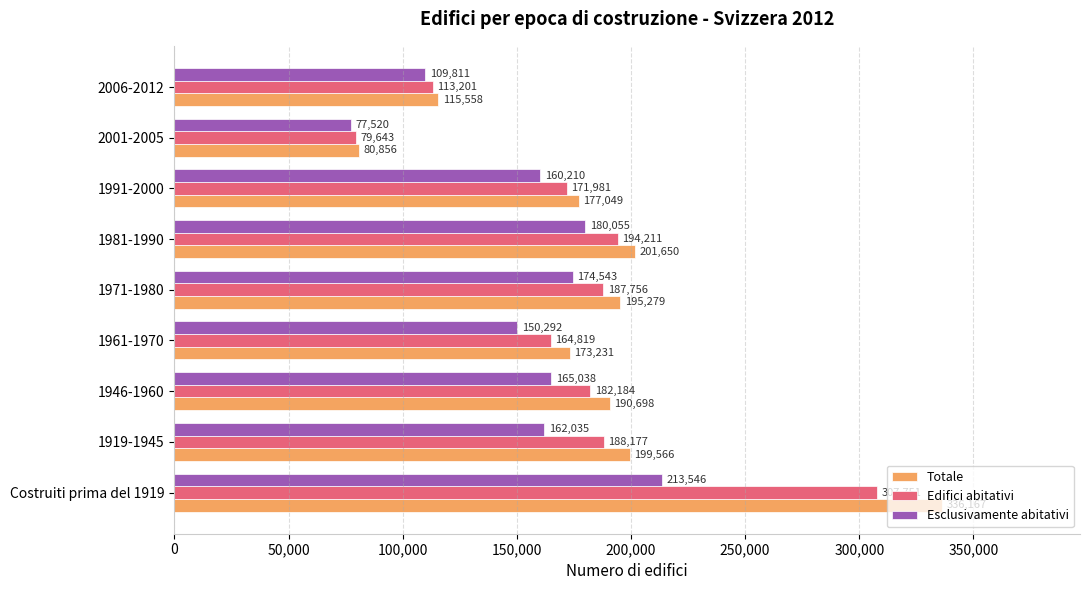

At 1961-1970, list the series in order from largest to smallest.

Totale, Edifici abitativi, Esclusivamente abitativi